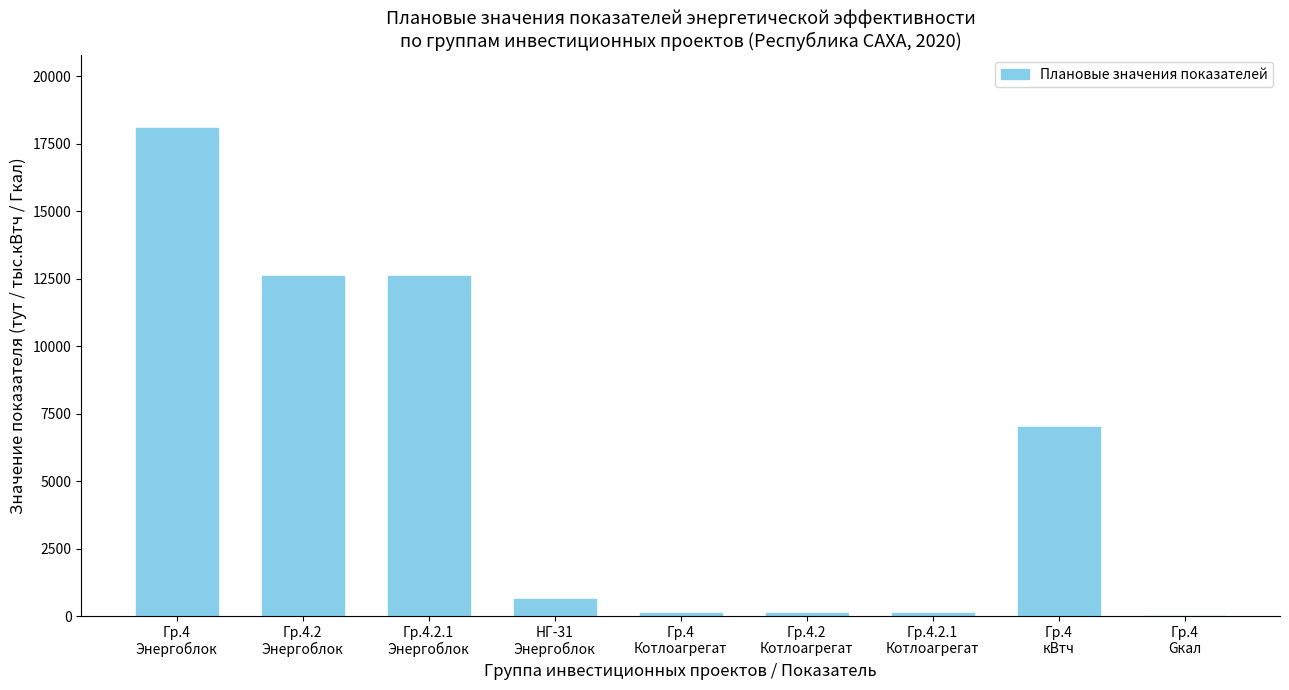

Count the number of categories in the chart.

9